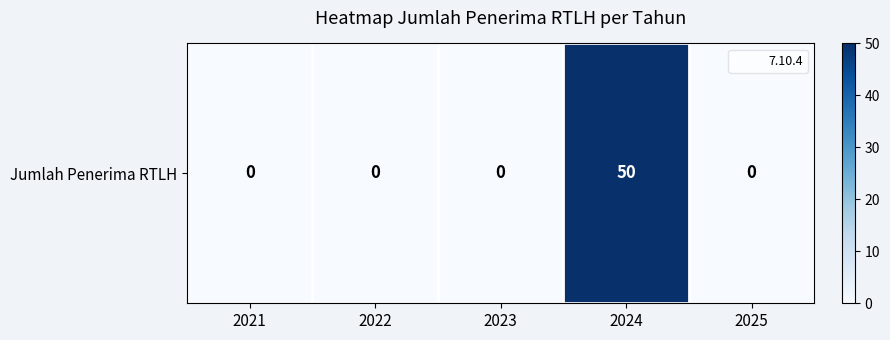

Reading right to left, what are all the values shown in this chart?

2025=0	2024=50	2023=0	2022=0	2021=0